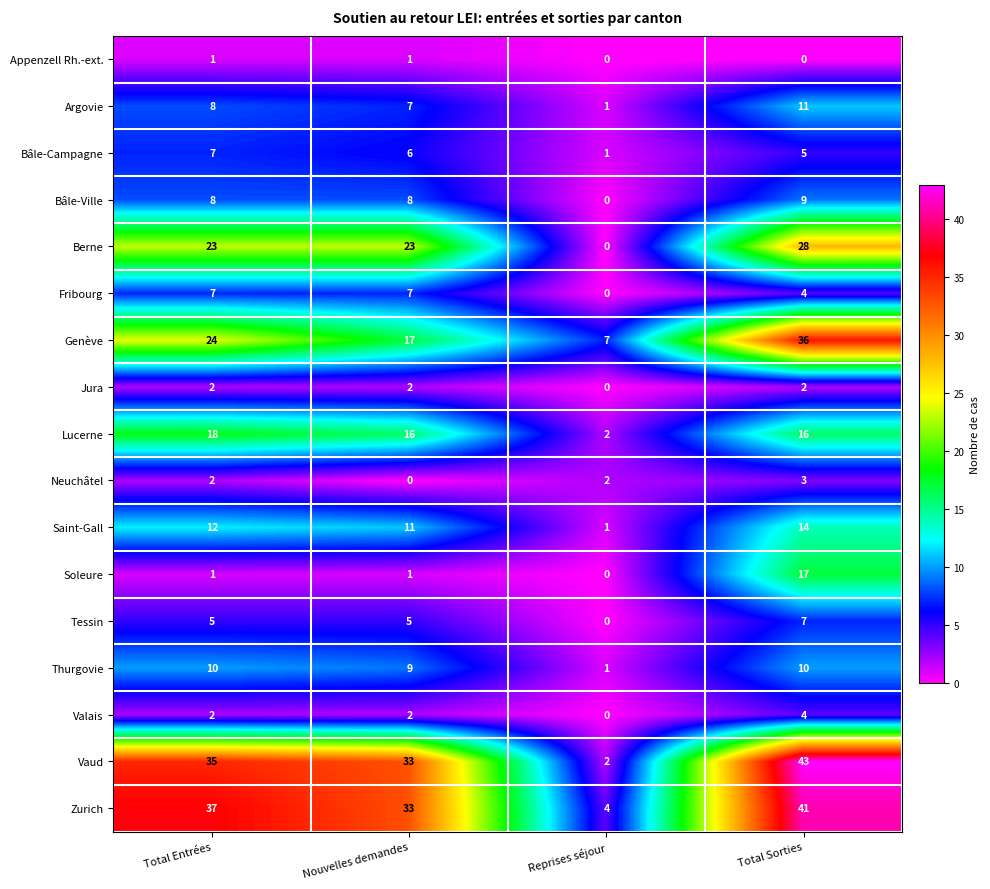

The Zurich series shows 12 at Nouvelles demandes. True or false?

False